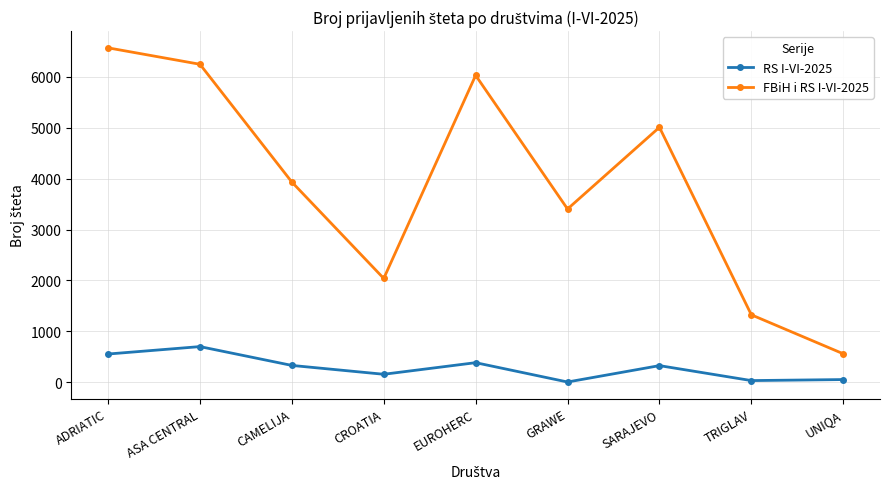

What is the value of the RS I-VI-2025 point at the 6th from the left?

3